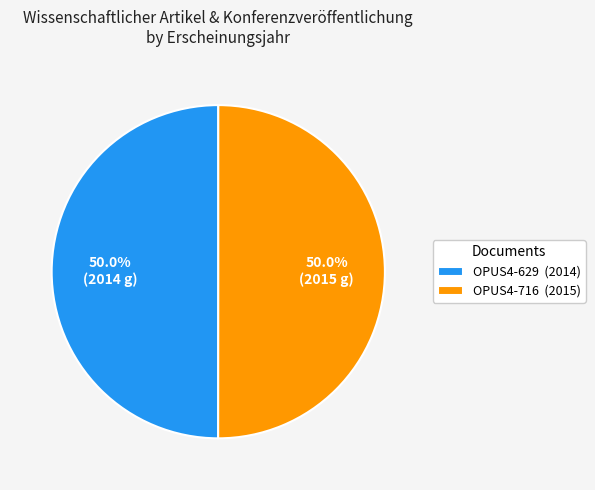

What is the total percentage of OPUS4-716 and OPUS4-629?

100.0%